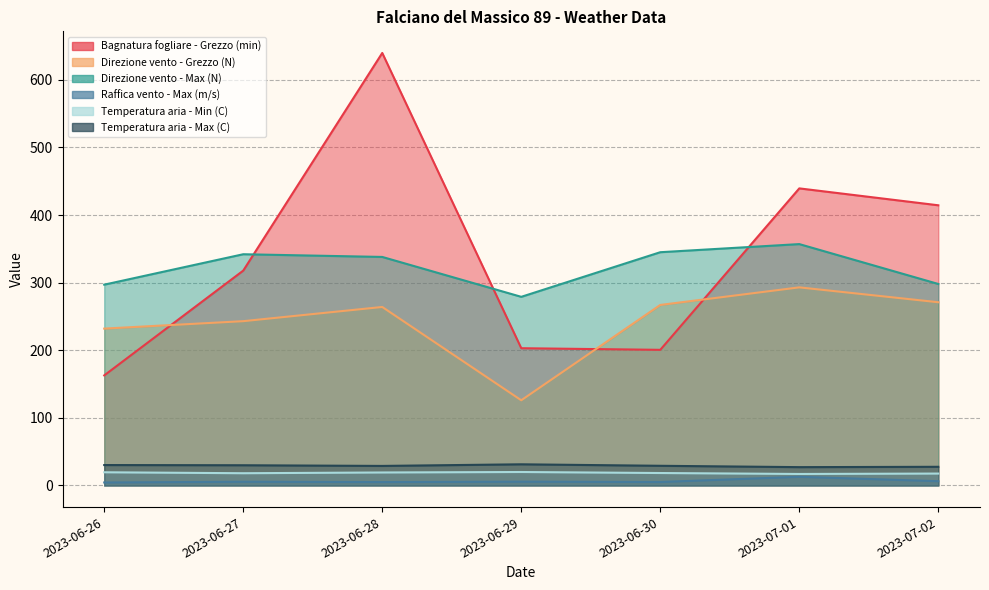

Which category has the highest value in the Raffica vento - Max (m/s) series?

2023-07-01